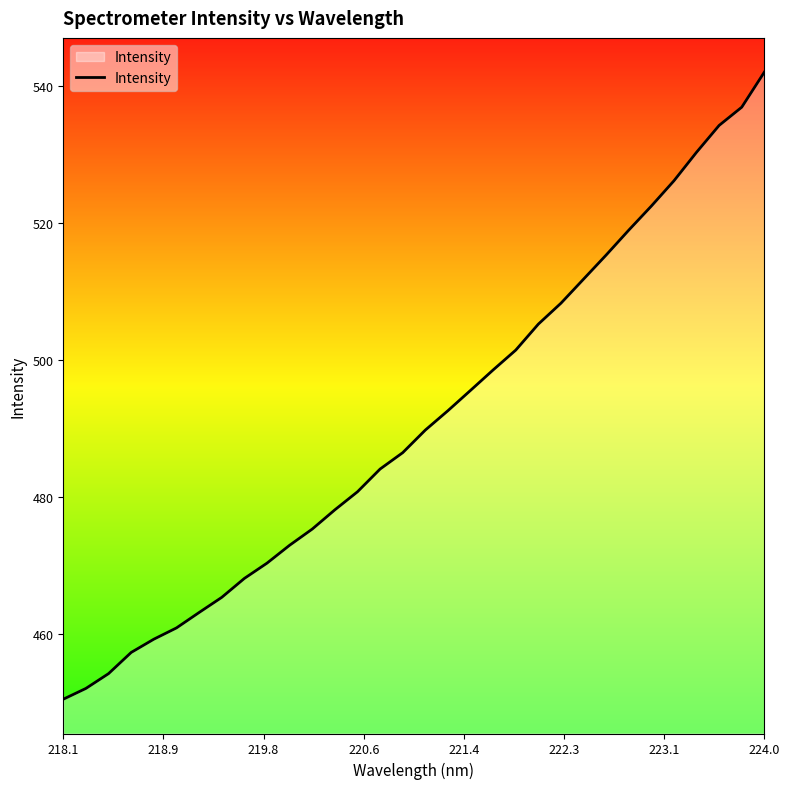

Reading left to right, list all the values displayed in this chart.

450.5	452.1	454.2	457.3	459.3	460.9	463.2	465.4	468.1	470.4	473.0	475.3	478.1	480.8	484.1	486.5	489.8	492.6	495.6	498.5	501.4	505.2	508.3	511.8	515.3	518.9	522.4	526.1	530.3	534.2	536.9	542.0